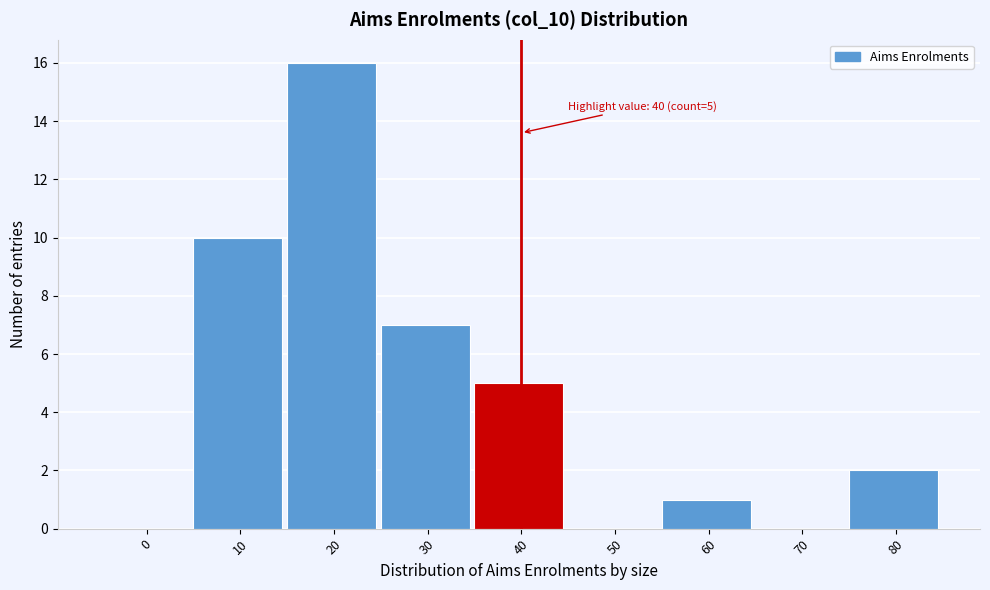

Reading left to right, list all the values displayed in this chart.

0=0	10=10	20=16	30=7	40=5	50=0	60=1	70=0	80=2